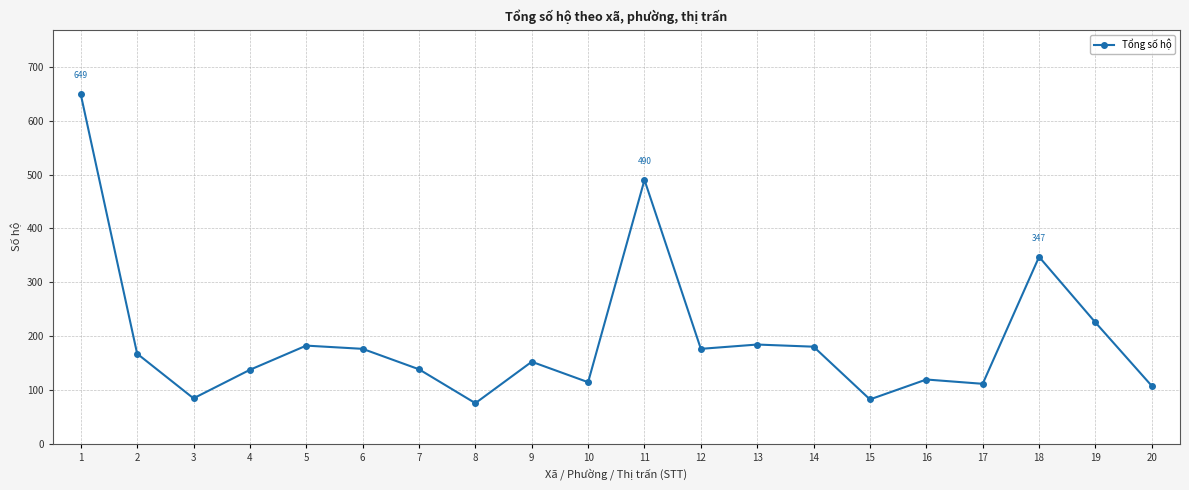

How many interior local valleys (lower than both neighbors) does the data have?

6